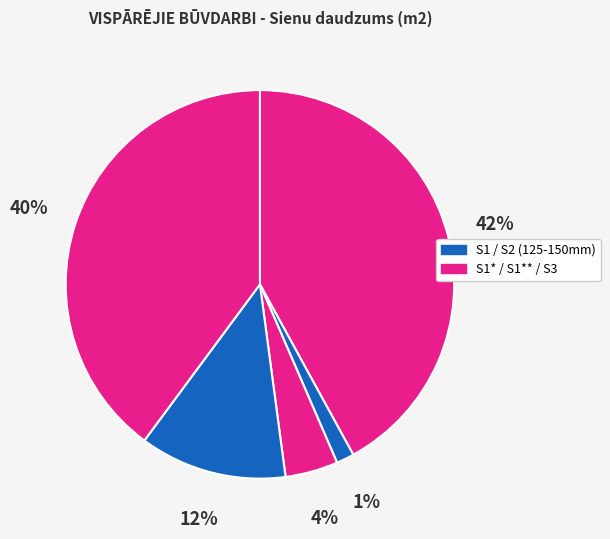

How many slices are in this pie chart?

5